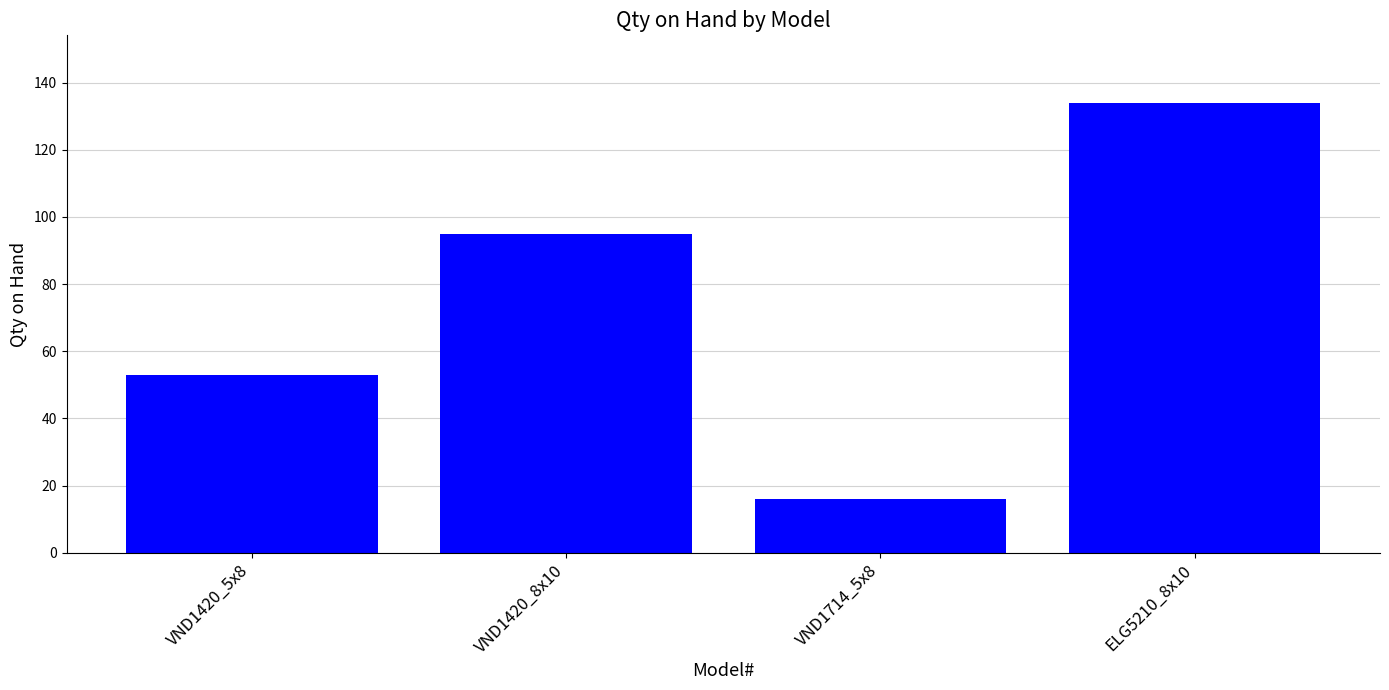

Rank the categories by value from highest to lowest.

ELG5210_8x10, VND1420_8x10, VND1420_5x8, VND1714_5x8